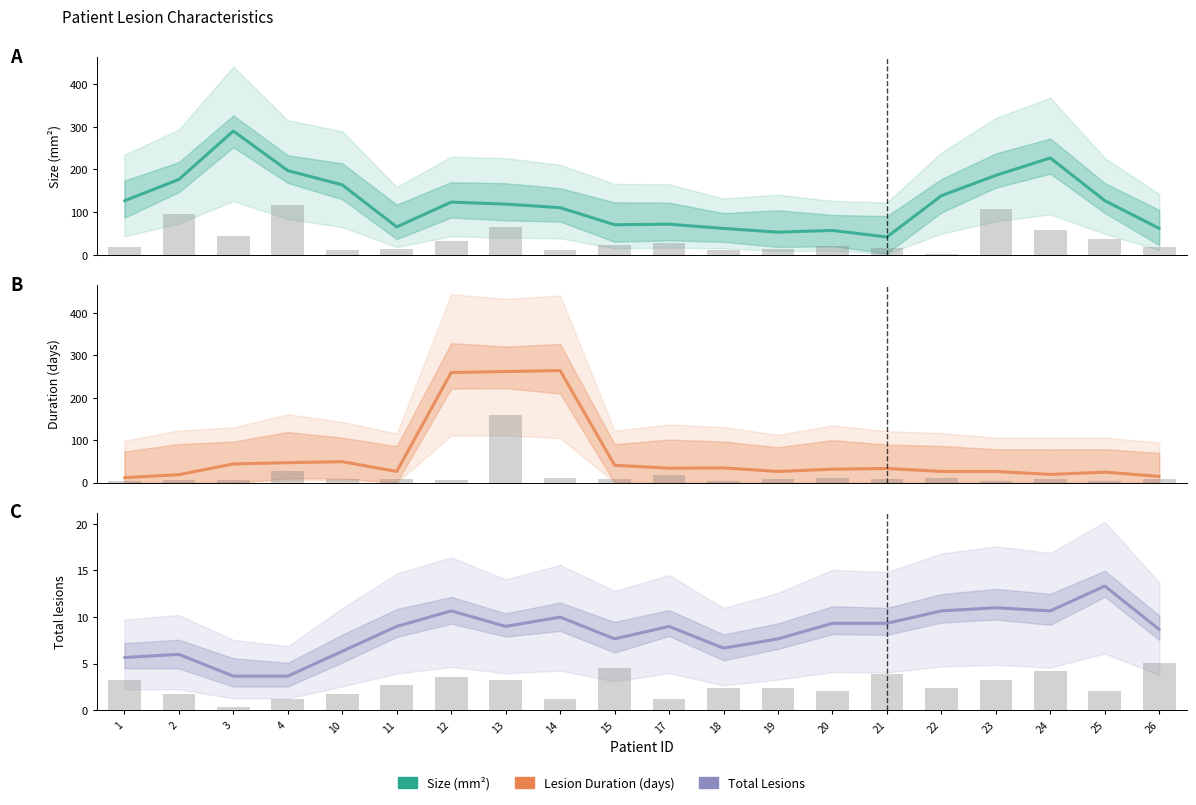

Between 23 and 25, which is larger?

23